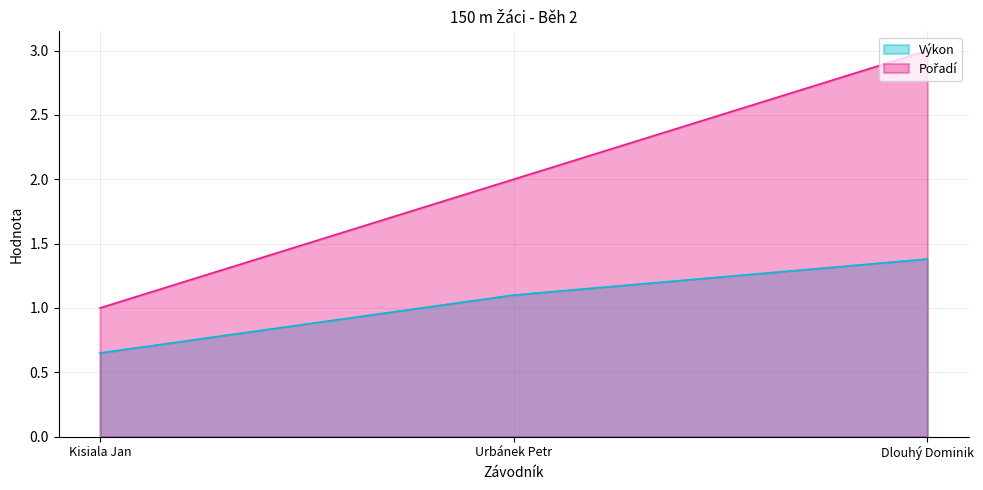

Which category has the lowest value across all series?

Kisiala Jan